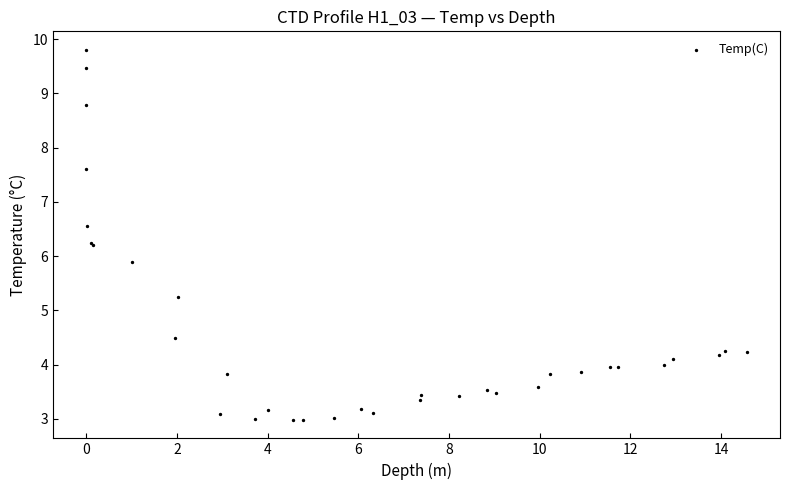

What Y value in the scatter plot is closest to 6?

5.9